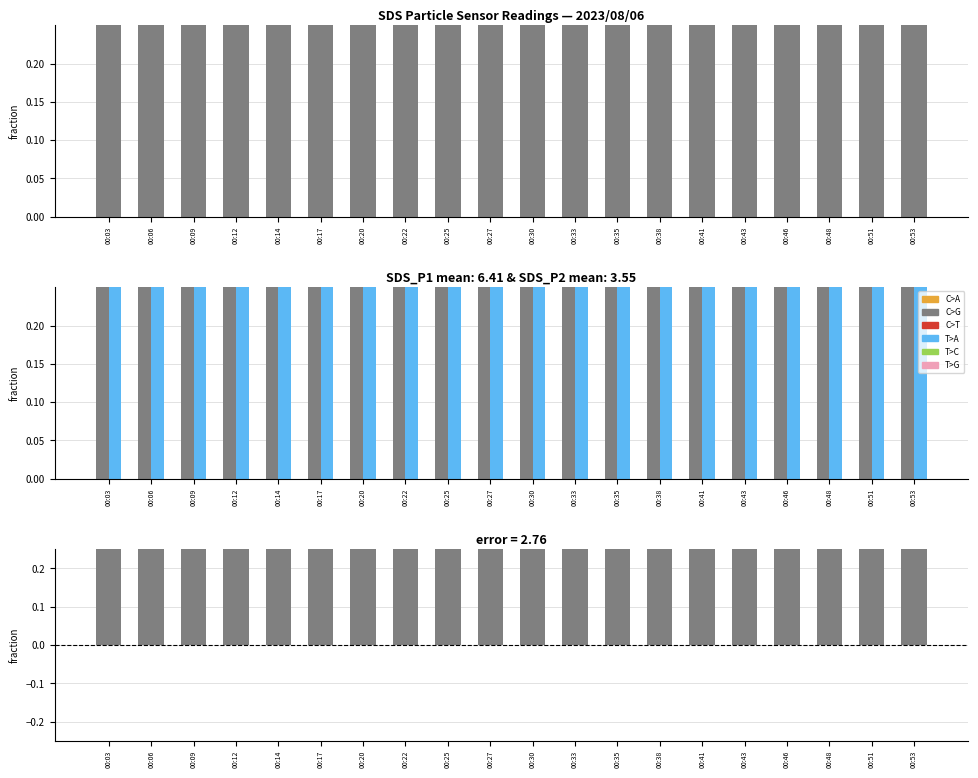

What is the value of the SDS_P1 bar at the 19th from the left?

5.4